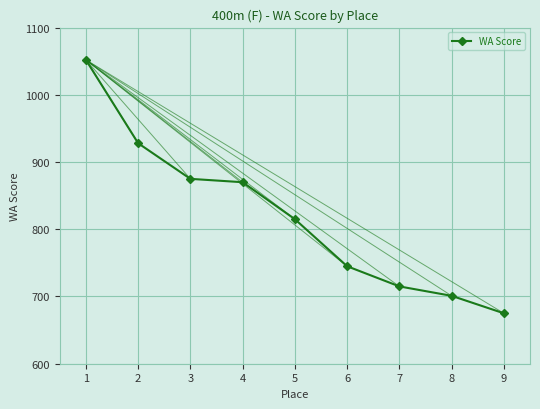

Is it true that the value at 6 is 745?

True